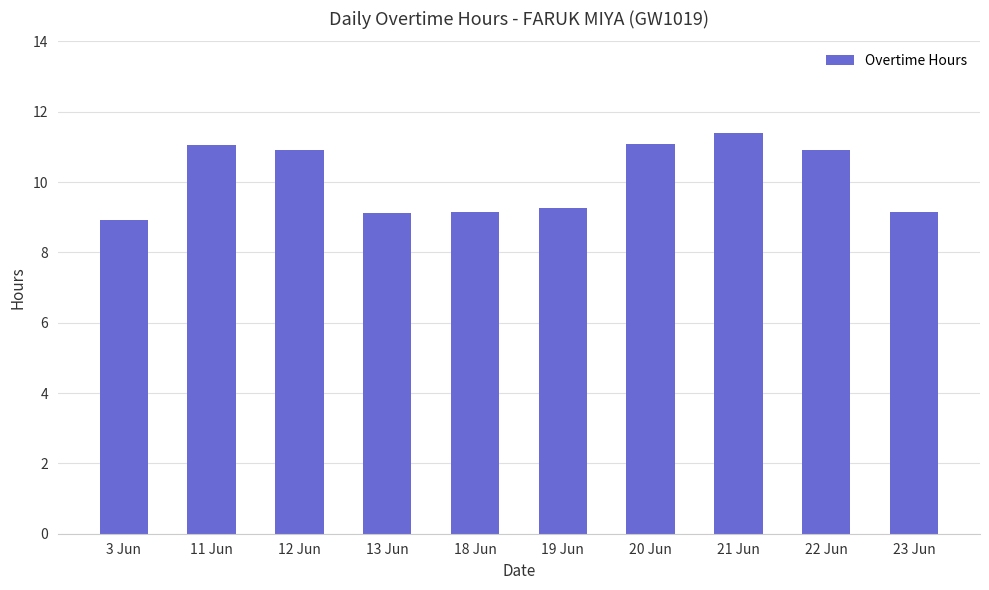

How many data points are above 10?

5